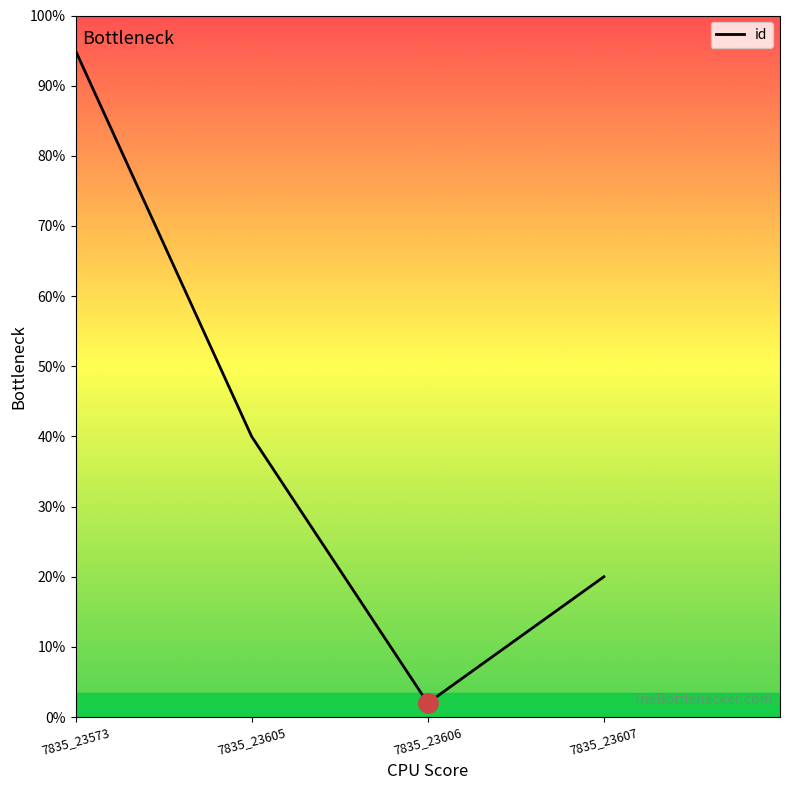

What is the minimum value shown in the chart?

2